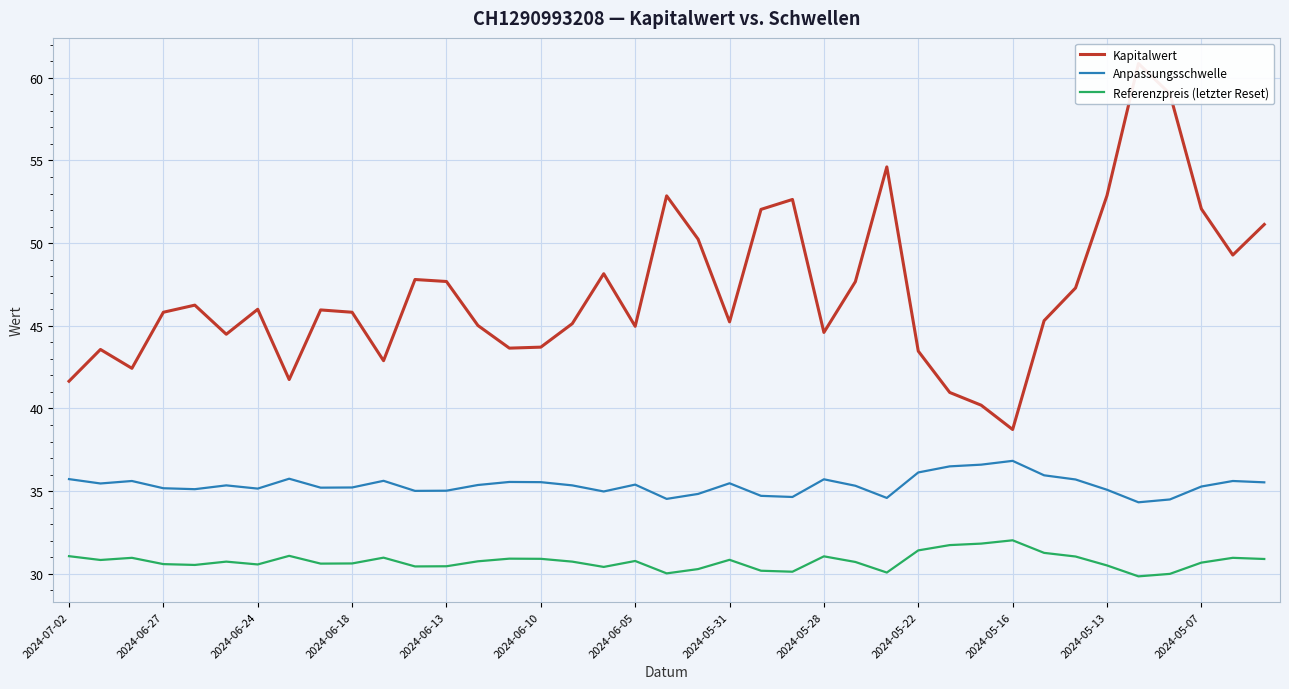

True or false: Anpassungsschwelle has a value of 35.6 at 37.

True